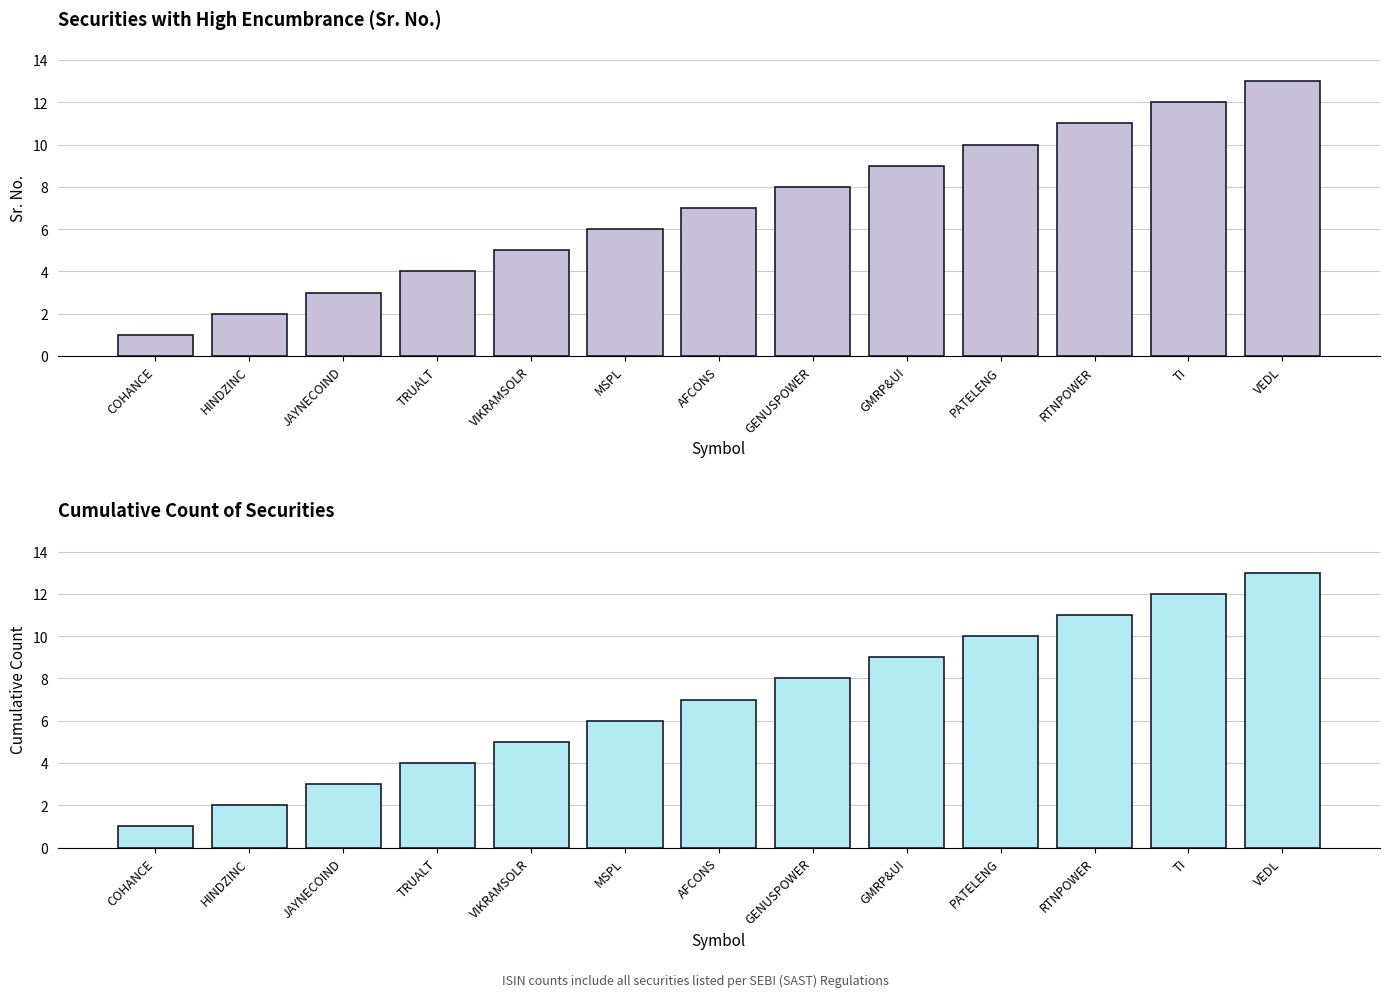

Where does the Sr. No. series first go above 7?

GENUSPOWER